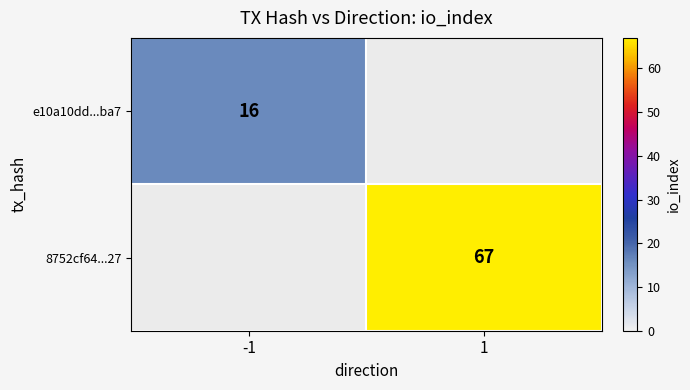

What is the smallest value displayed?

16.0